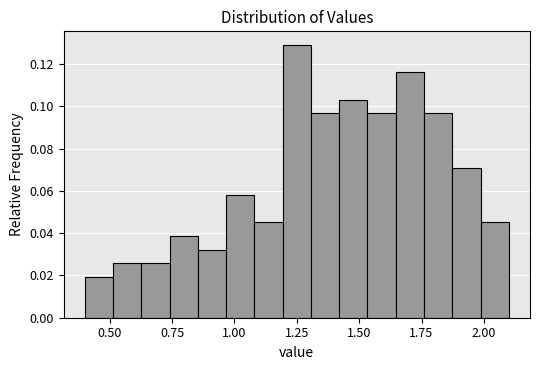

Read against the x-axis, roughly where is the centre of the tallest bar?

1.25